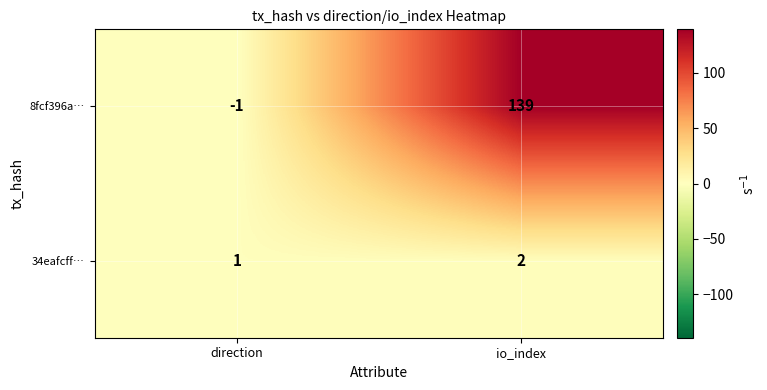

The 8fcf396a… series shows 0 at direction. True or false?

False